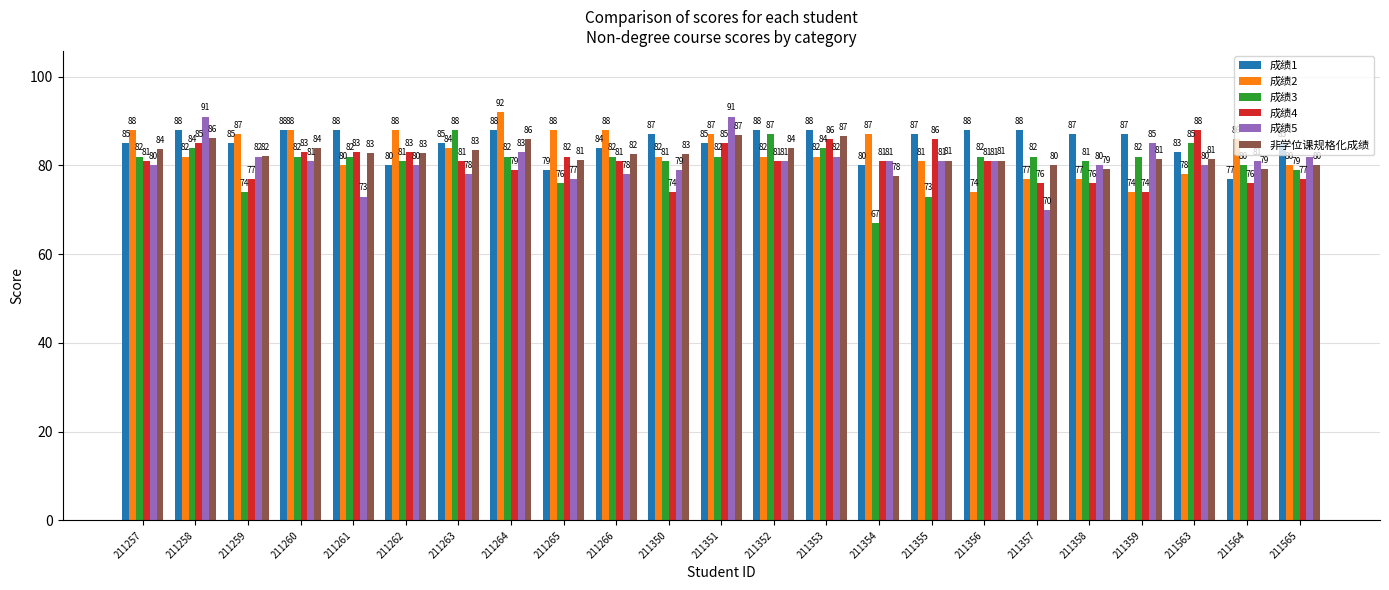

True or false: 成绩5 has a value of 83.0 at 211264.

True